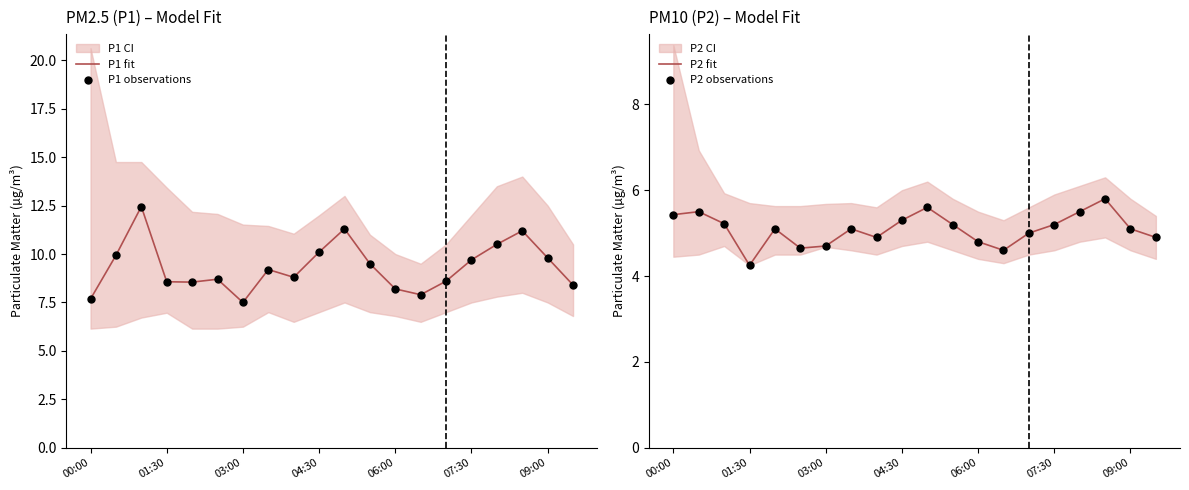

Which series contains the highest Y value?

P1 fit